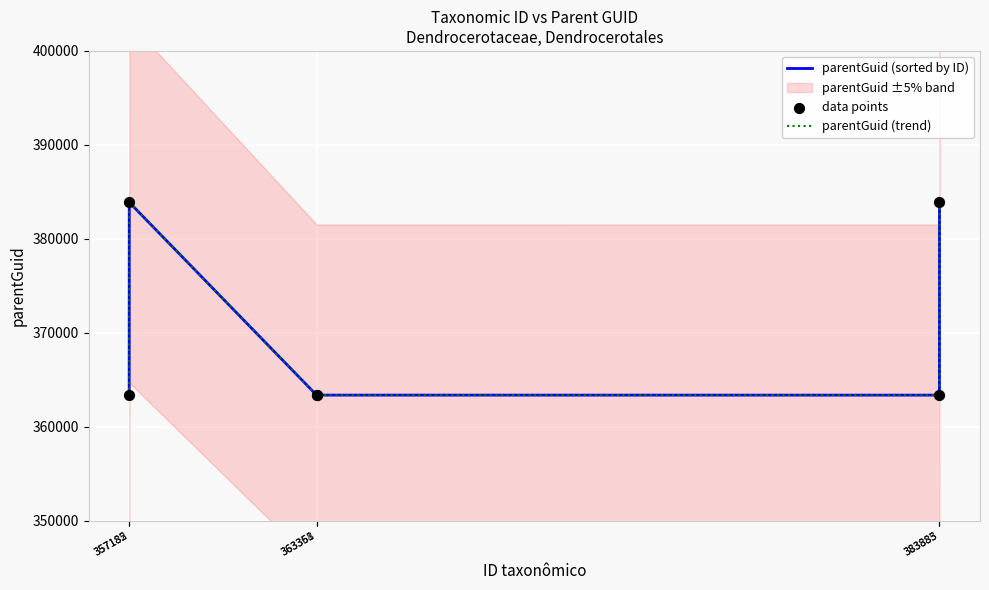

At how many categories does at least one series exceed 365050?

2